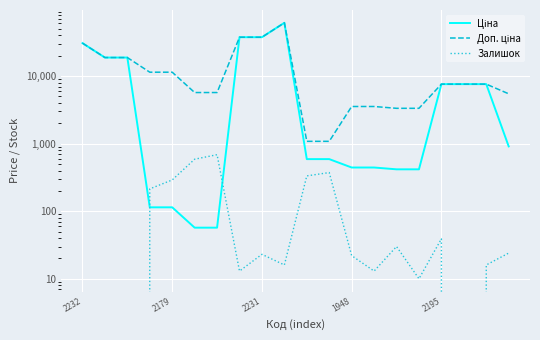

At which category is the sum across all series the highest?

9